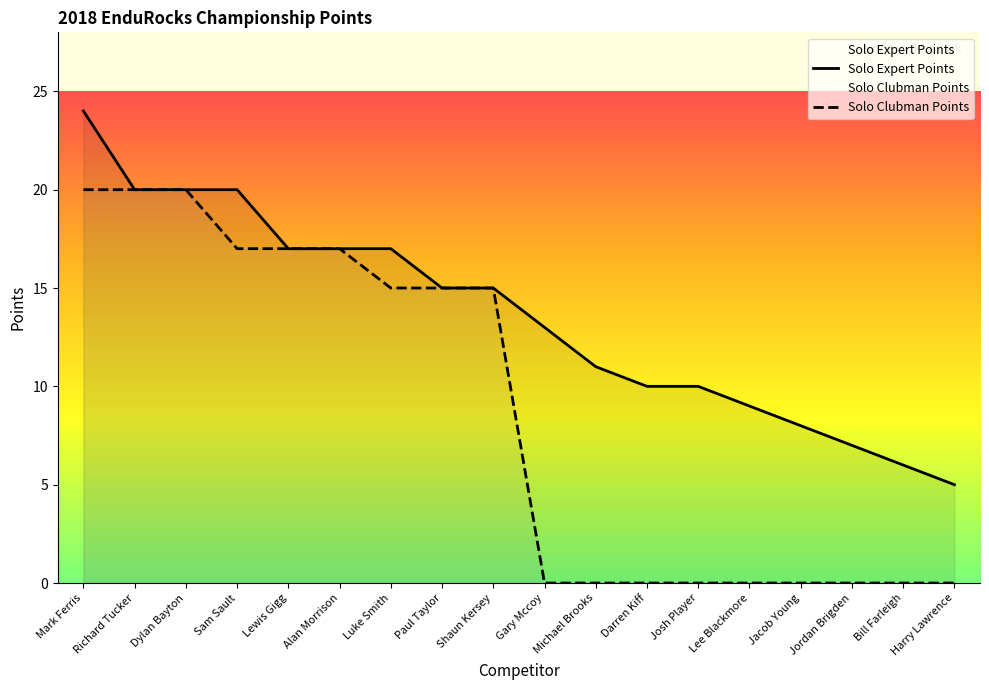

The Solo Expert Points series shows 9 at Lee Blackmore. True or false?

True